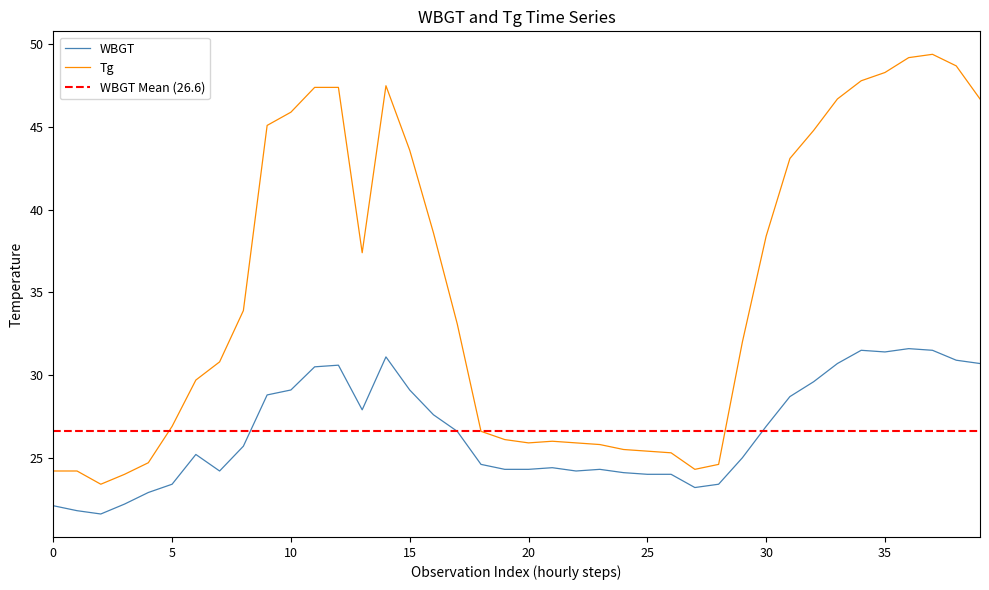

Which series has the widest spread of values?

Tg